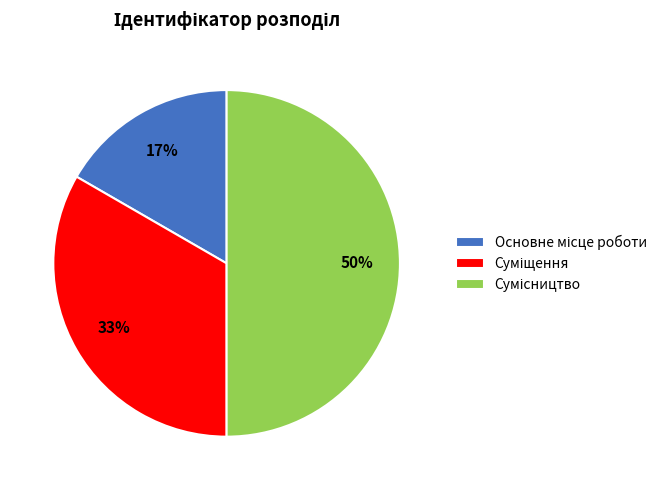

To the nearest percent, what is the average slice percentage?

33%